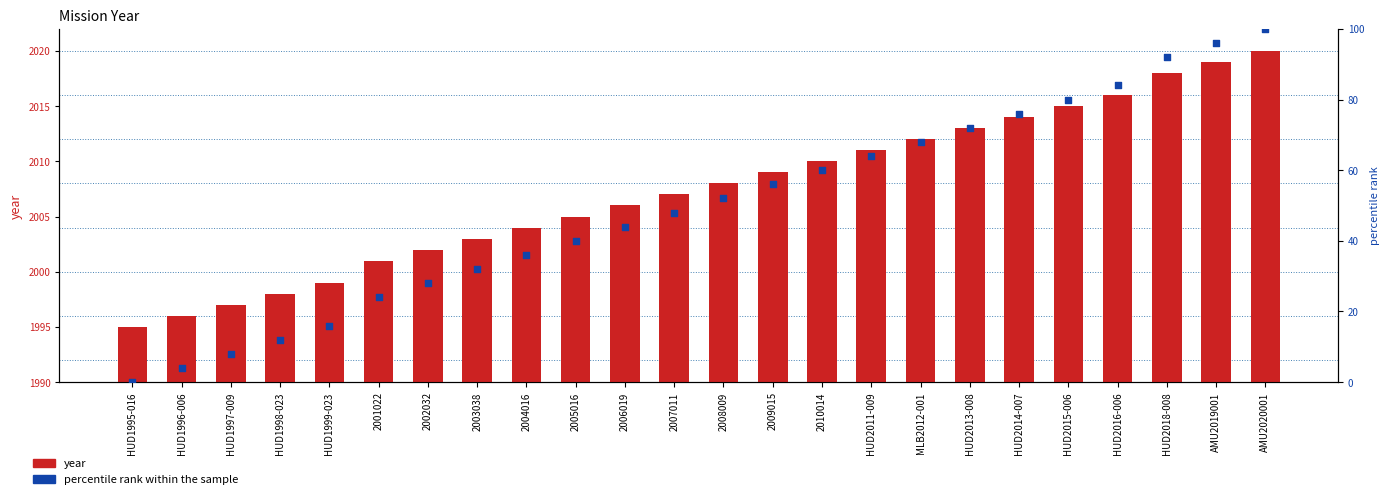

Which series reaches the maximum Y coordinate?

year